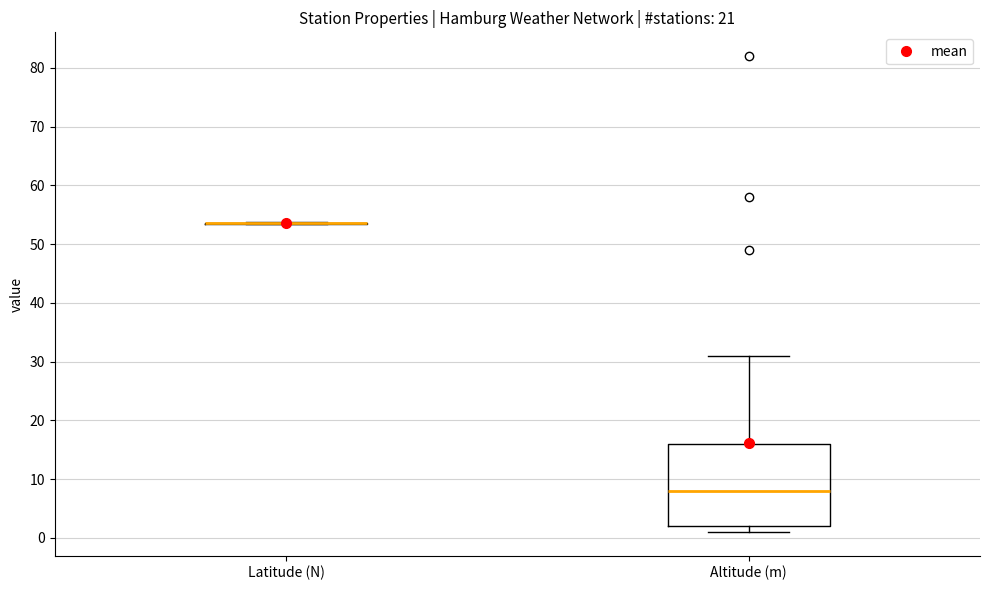

Which box is the tallest, from its lower edge to its upper edge?

Altitude (m)